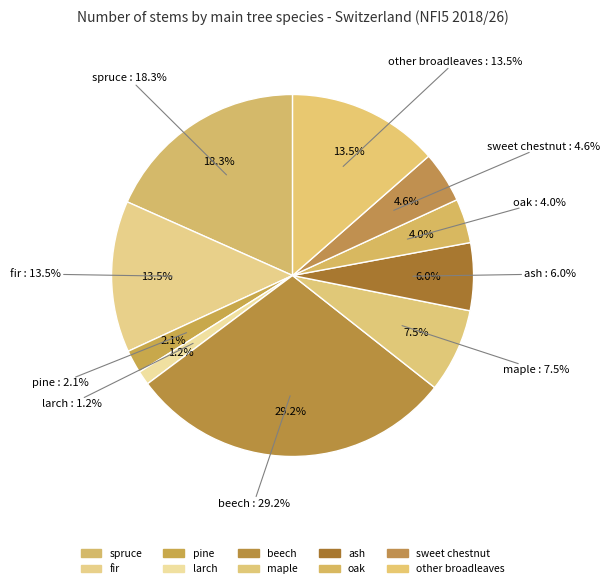

How many slices are in this pie chart?

10